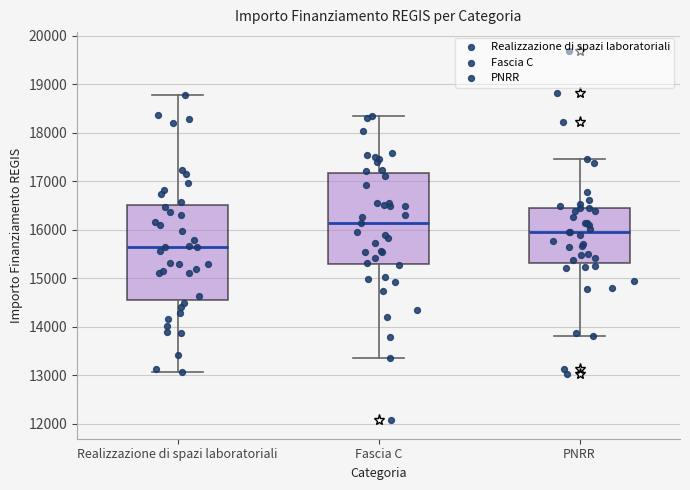

Where does the median line of the box for PNRR sit on the y-axis? The values are not printed on the chart, so give them approximately, as read against the axis.

15900